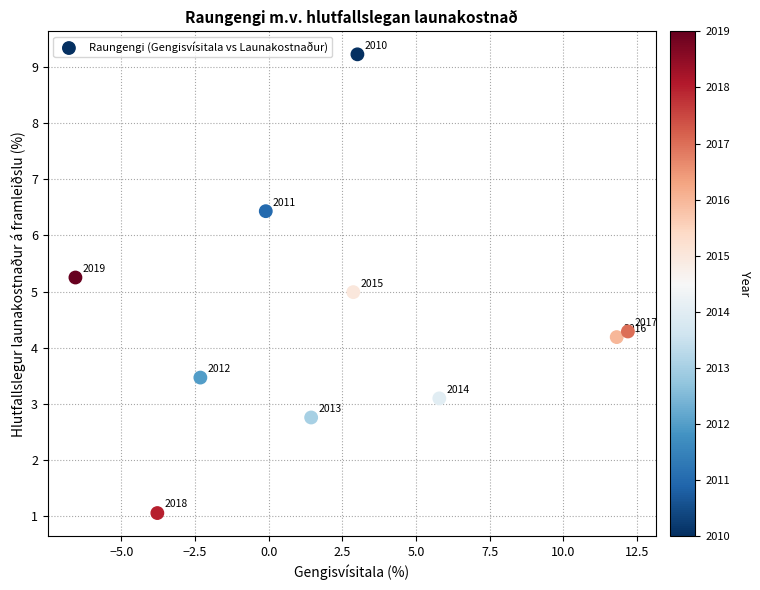

What is the range of X values (max minus min)?

18.8